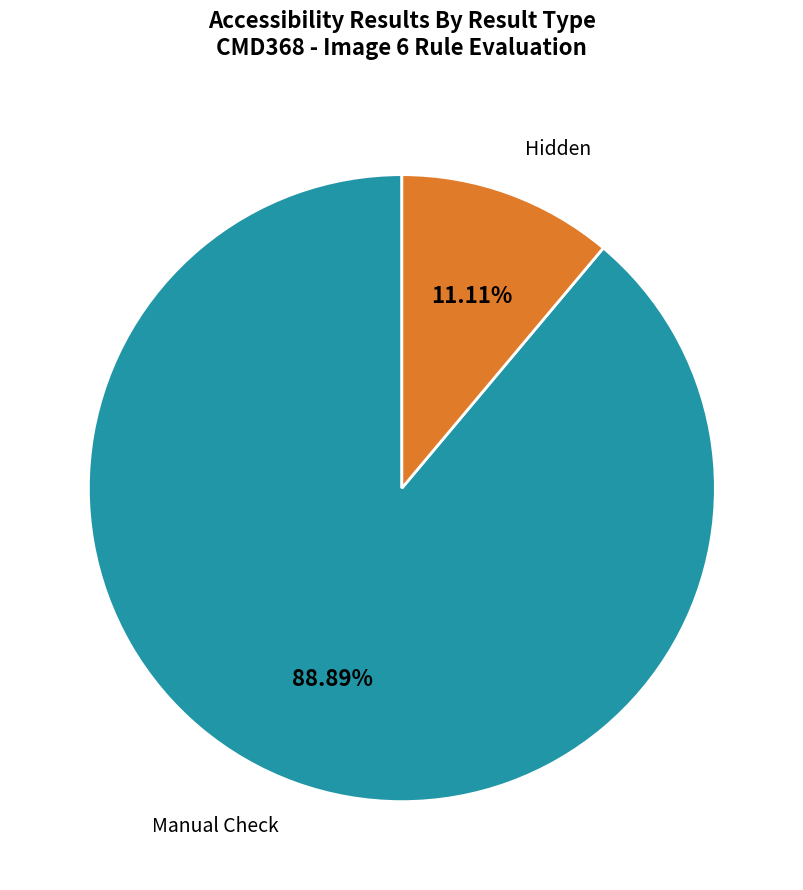

Which category has the smallest portion of the pie?

Hidden